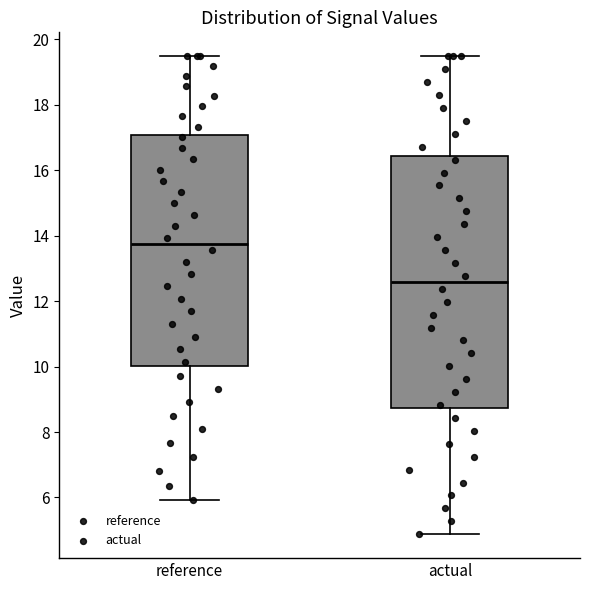

Which box's median line is the lowest?

actual